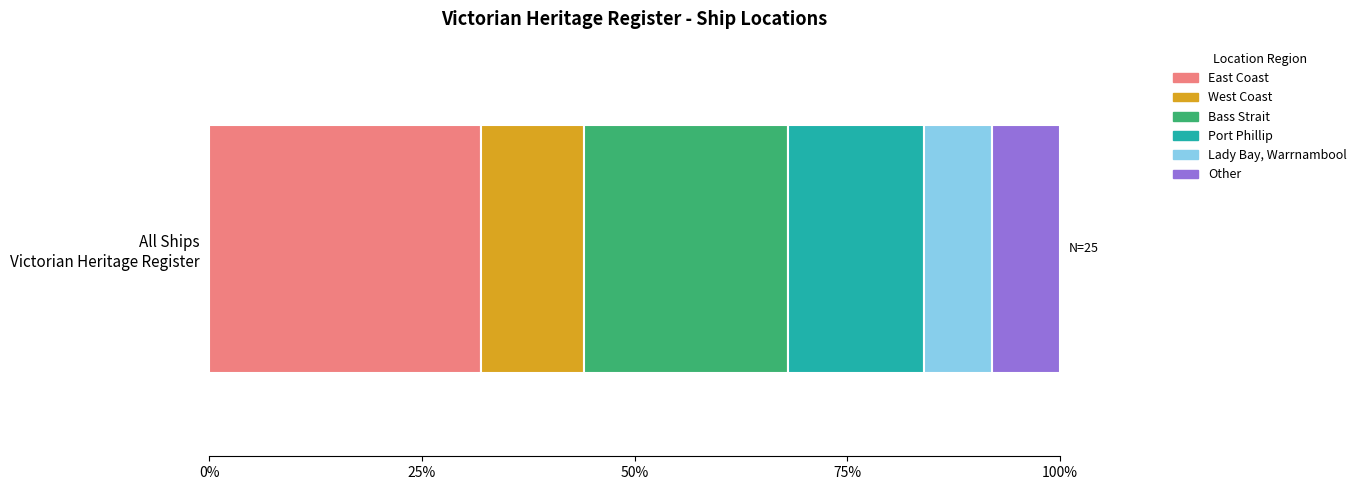

What are all the series names shown in the legend?

East Coast, West Coast, Bass Strait, Port Phillip, Lady Bay, Warrnambool, Other